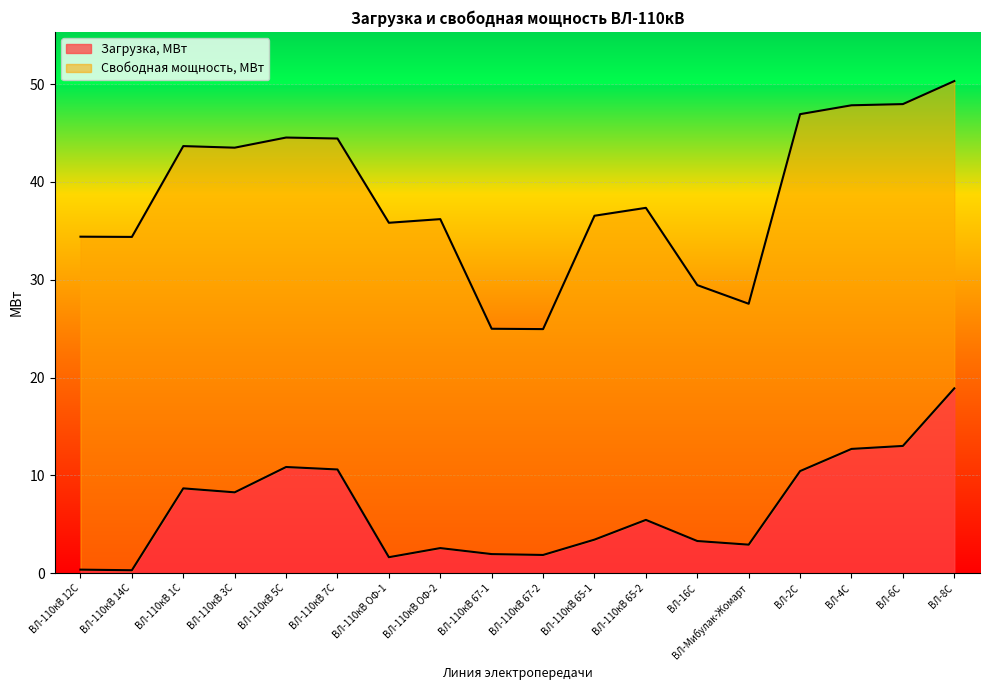

At which label does Загрузка, МВт reach its peak?

ВЛ-8С